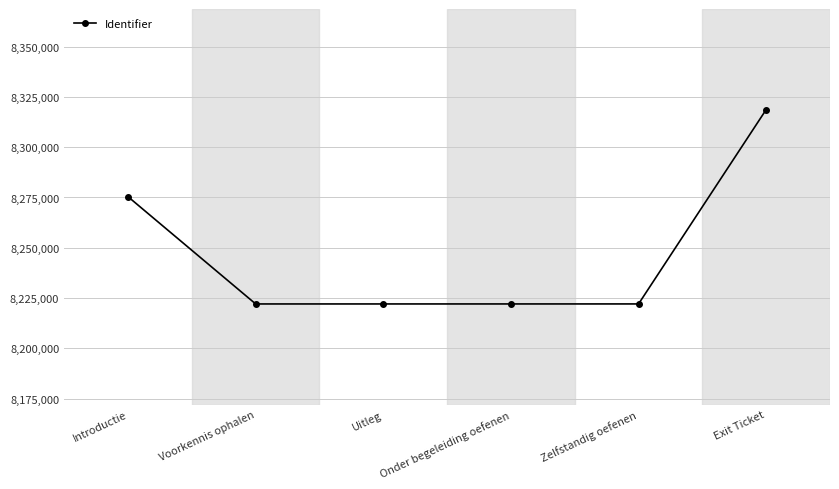

True or false: the data has more than 1 interior local peaks.

False